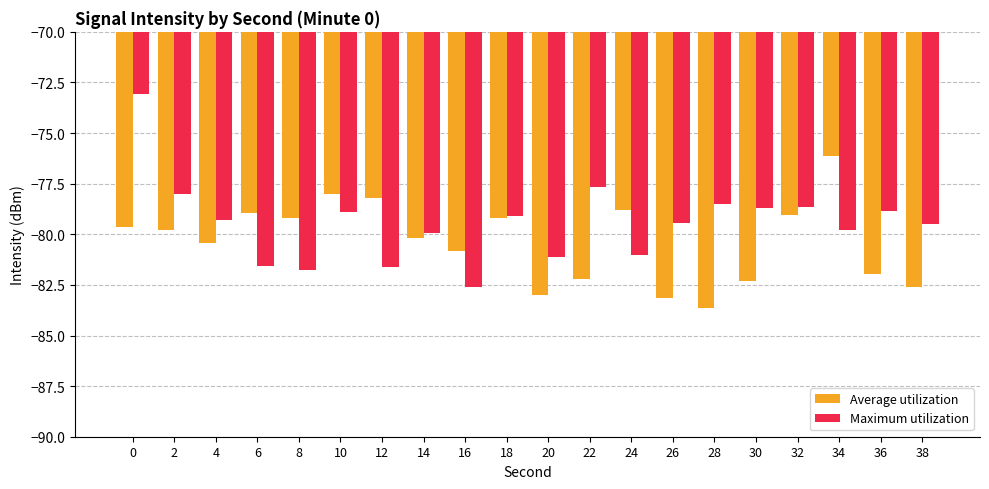

Is it true that Maximum utilization equals -50.6 at 26?

False